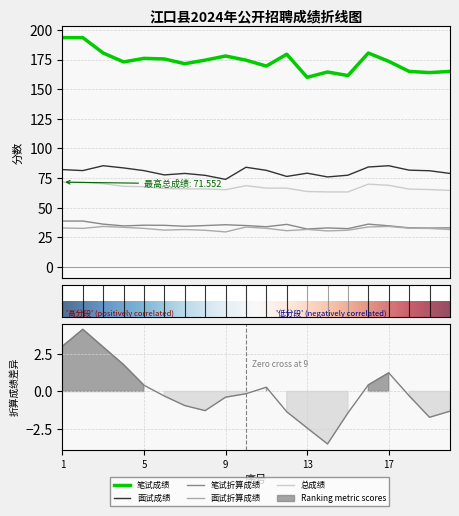

At which label does 笔试成绩 reach its peak?

1